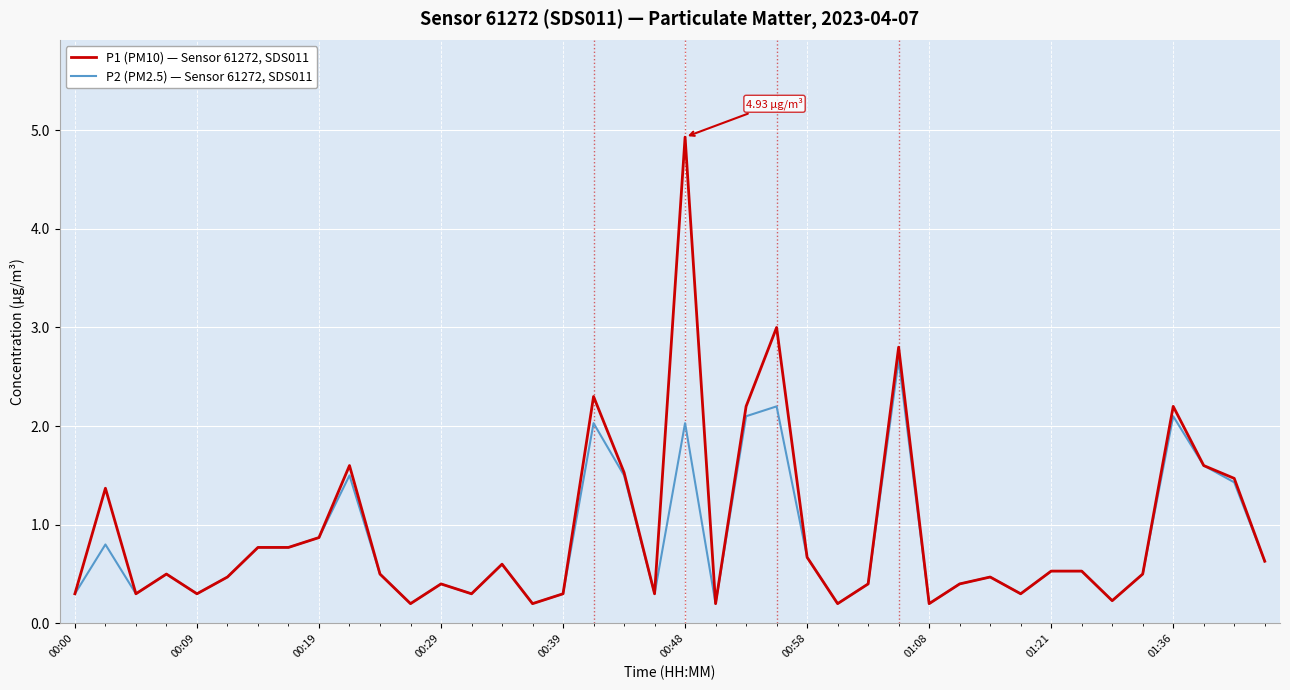

Which series has the largest range (max minus min)?

P1 (PM10) — Sensor 61272, SDS011